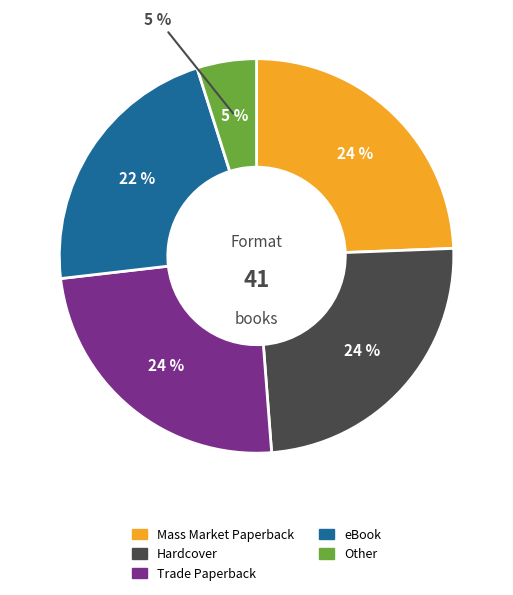

How much of the chart is everything except Hardcover?

75.0%